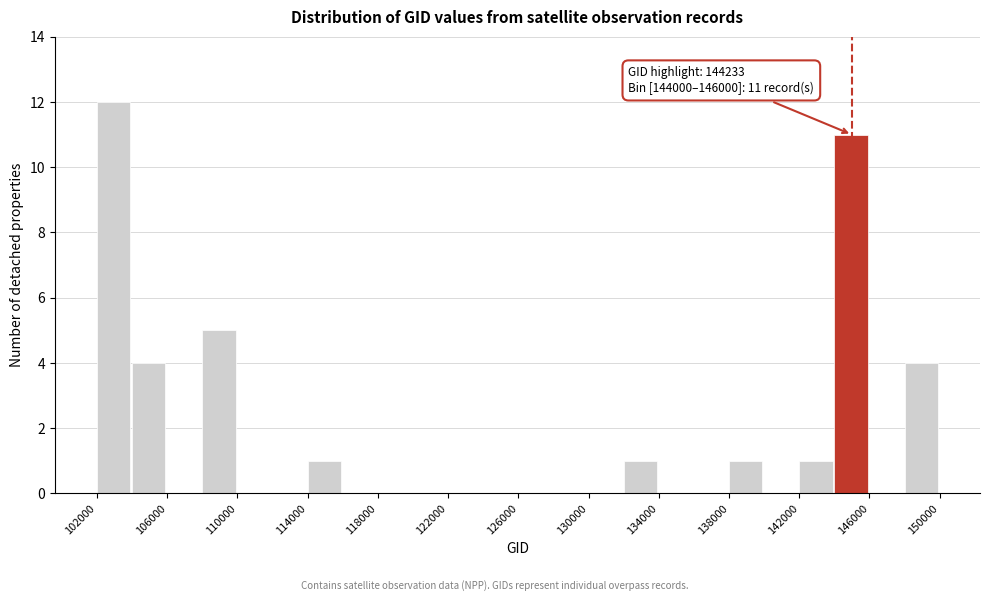

Which range on the x-axis has the tallest bar?

102000 to 104000